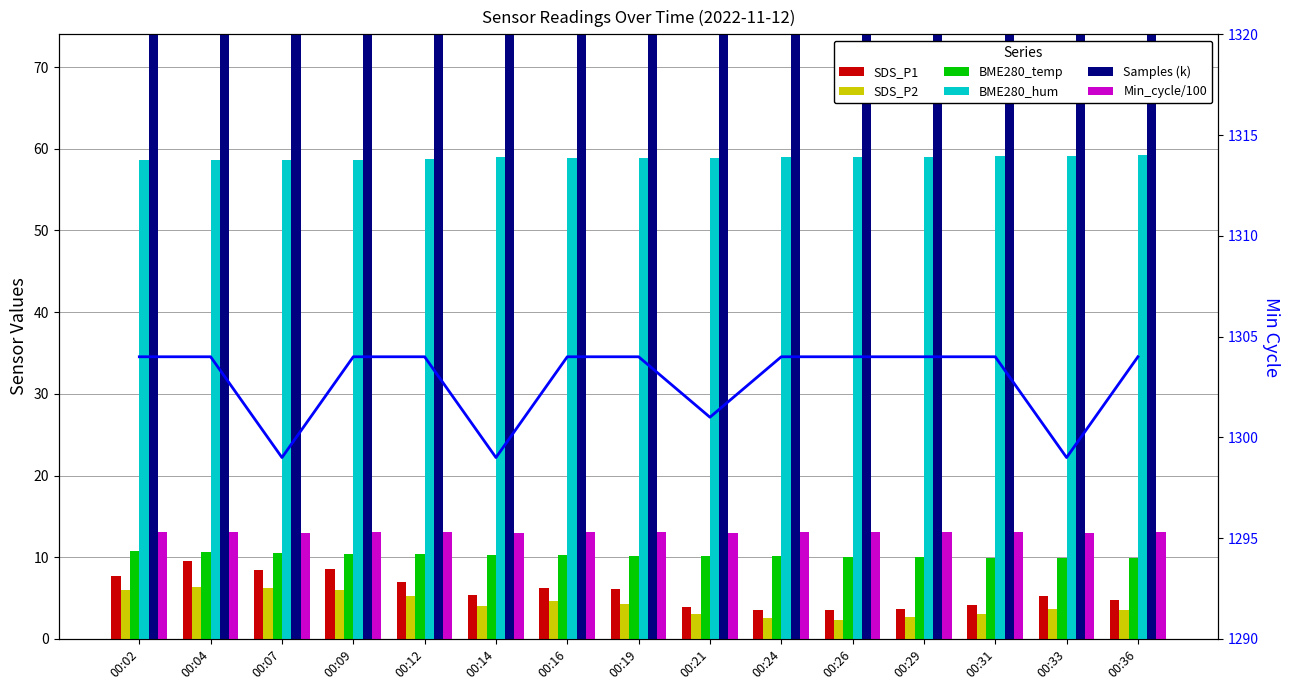

Reading left to right, what are all the values shown in this chart?

SDS_P1: 7.7	9.5	8.4	8.5	7.0	5.4	6.2	6.1	3.9	3.5	3.5	3.6	4.1	5.3	4.8
SDS_P2: 6.0	6.3	6.2	6.0	5.3	4.0	4.6	4.3	3.0	2.5	2.3	2.7	3.0	3.6	3.5
BME280_temp: 10.7	10.7	10.6	10.4	10.3	10.3	10.2	10.2	10.2	10.1	10.1	10.0	10.0	9.9	9.9
BME280_hum: 58.6	58.6	58.6	58.6	58.8	58.9	58.9	58.9	58.9	59.0	59.0	59.0	59.1	59.1	59.2
Samples_k: 106.1	106.0	106.0	106.0	106.1	106.1	106.1	106.0	106.2	106.1	106.1	106.1	106.1	106.1	106.0
Min_cycle: 13.0	13.0	13.0	13.0	13.0	13.0	13.0	13.0	13.0	13.0	13.0	13.0	13.0	13.0	13.0